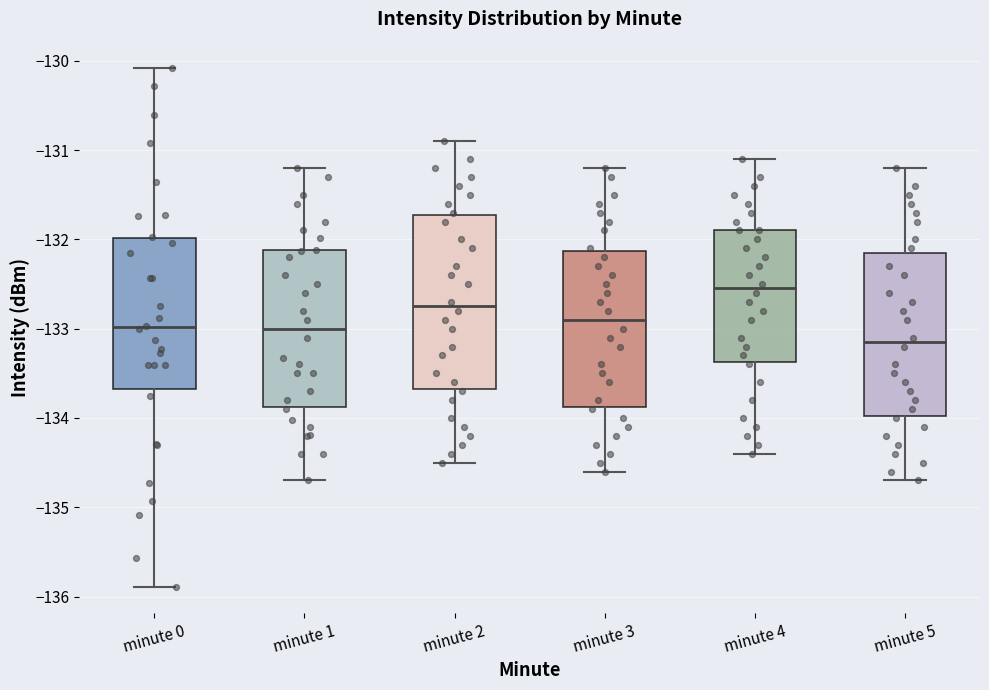

Comparing the boxes themselves (not the whiskers), which one is the tallest?

minute 2